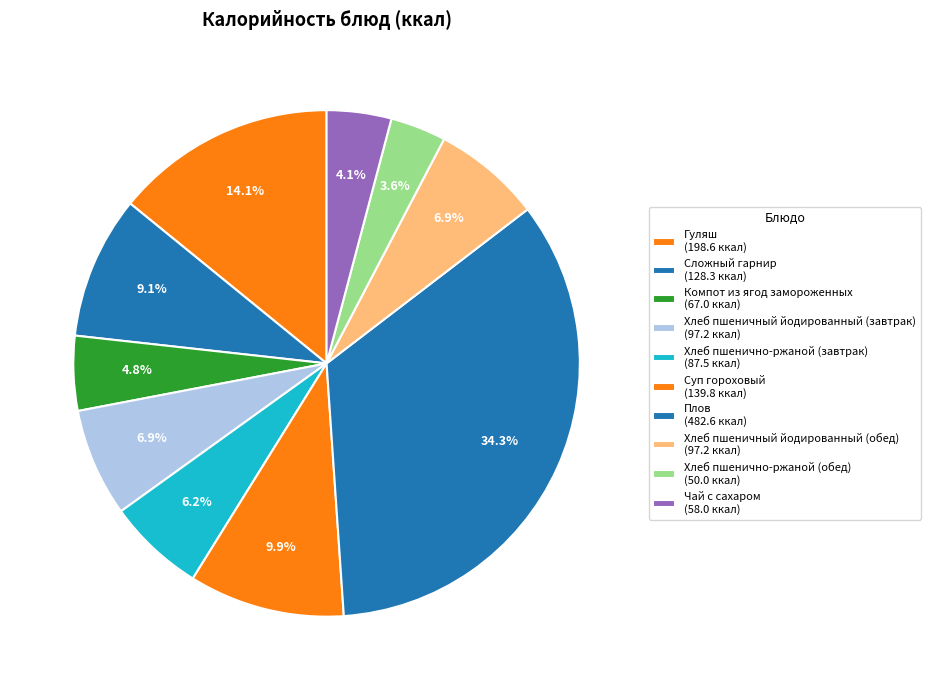

What is the change in value from Гуляш to Плов?

+284.0